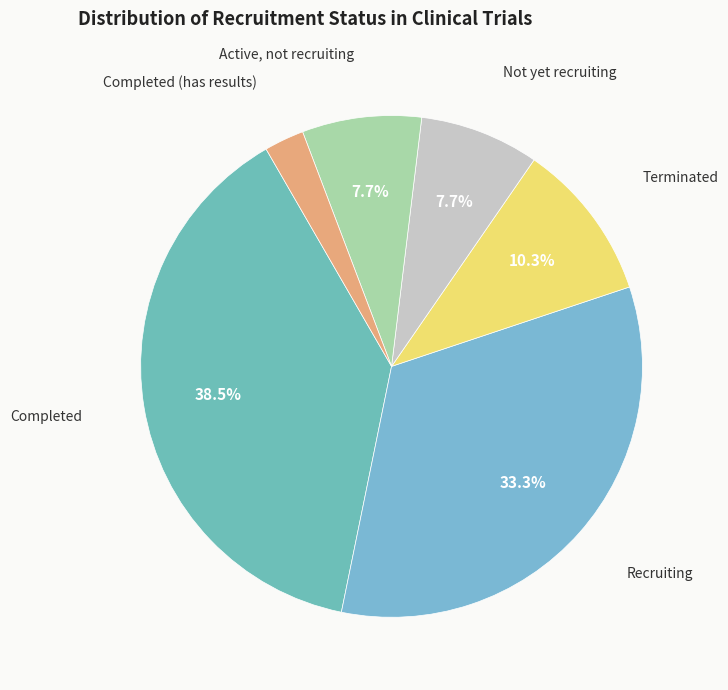

To the nearest percent, what is the combined percentage of Completed (has results) and Active, not recruiting?

10%